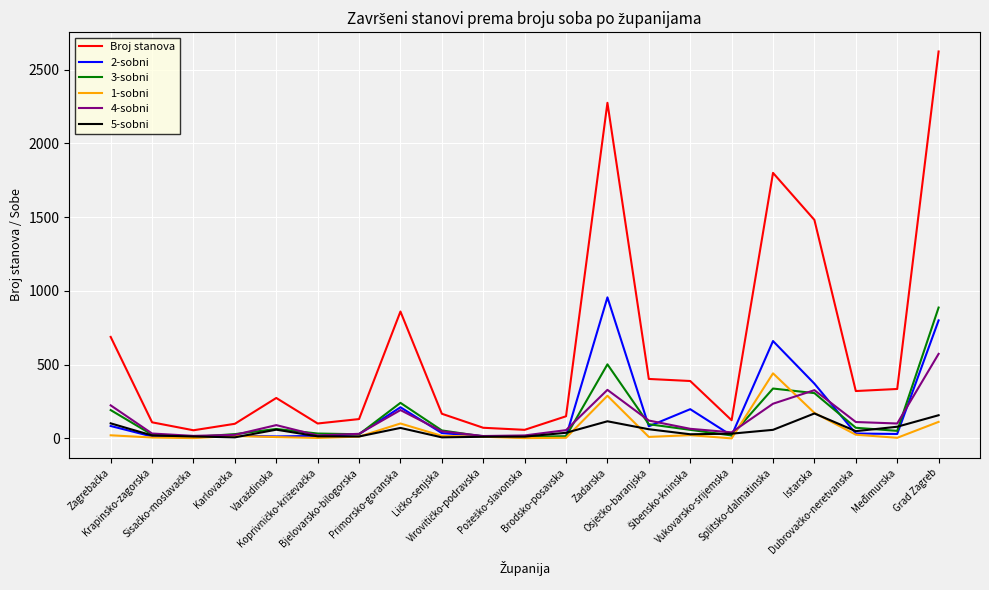

What is the difference between the second highest and second lowest values in the 3-sobni series?

490